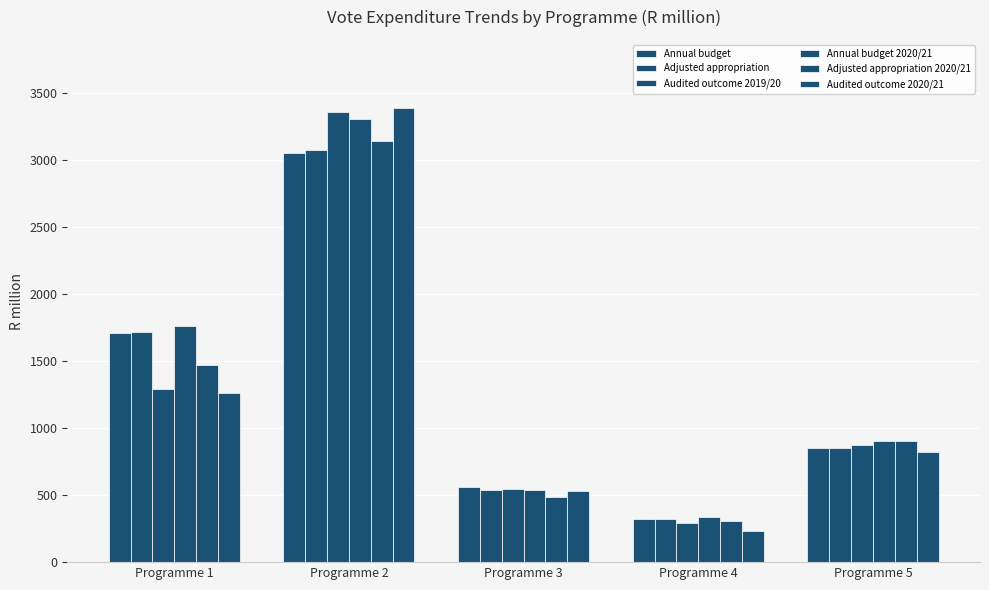

The value of Audited outcome 2019/20 at Programme 2 is 4773.3. True or false?

False